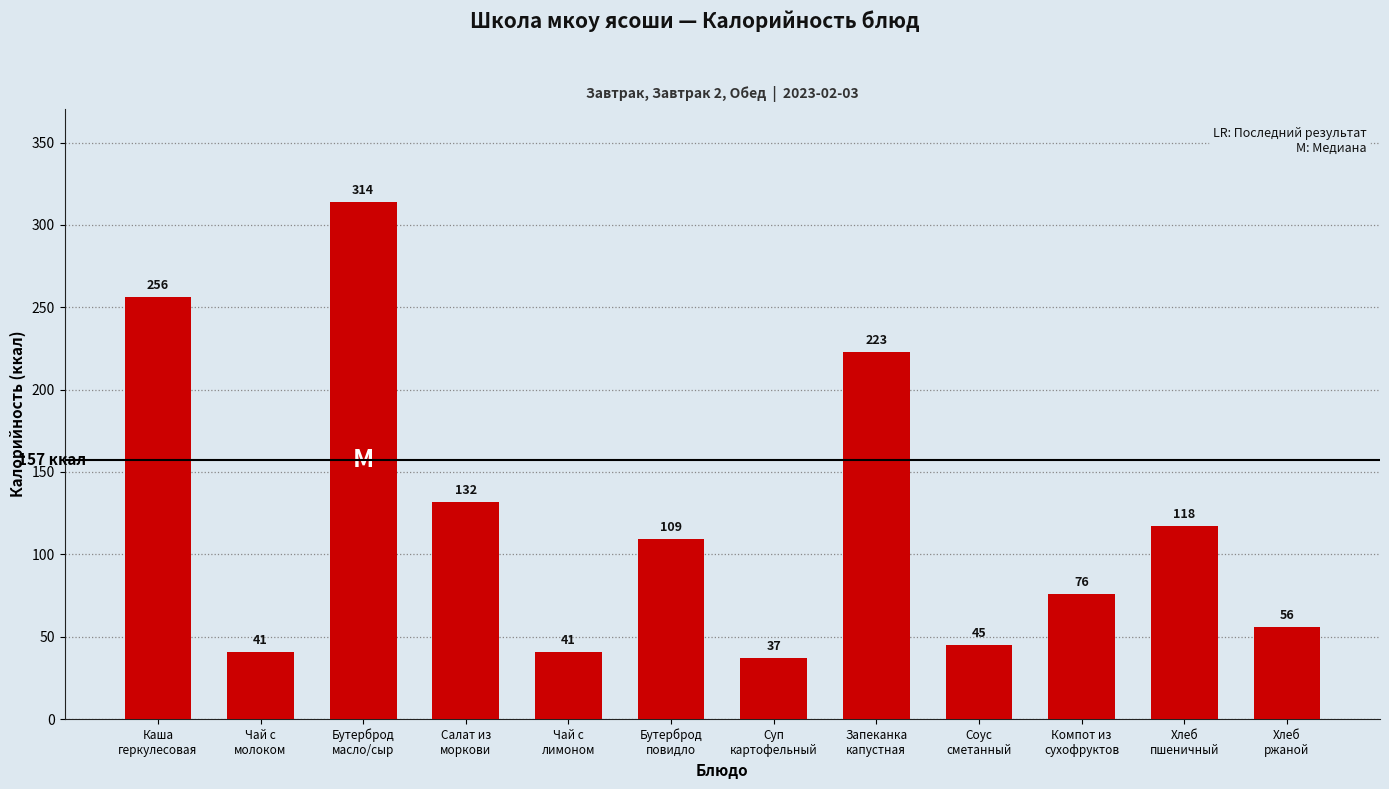

What is the value of the 2nd bar from the left?

41.0